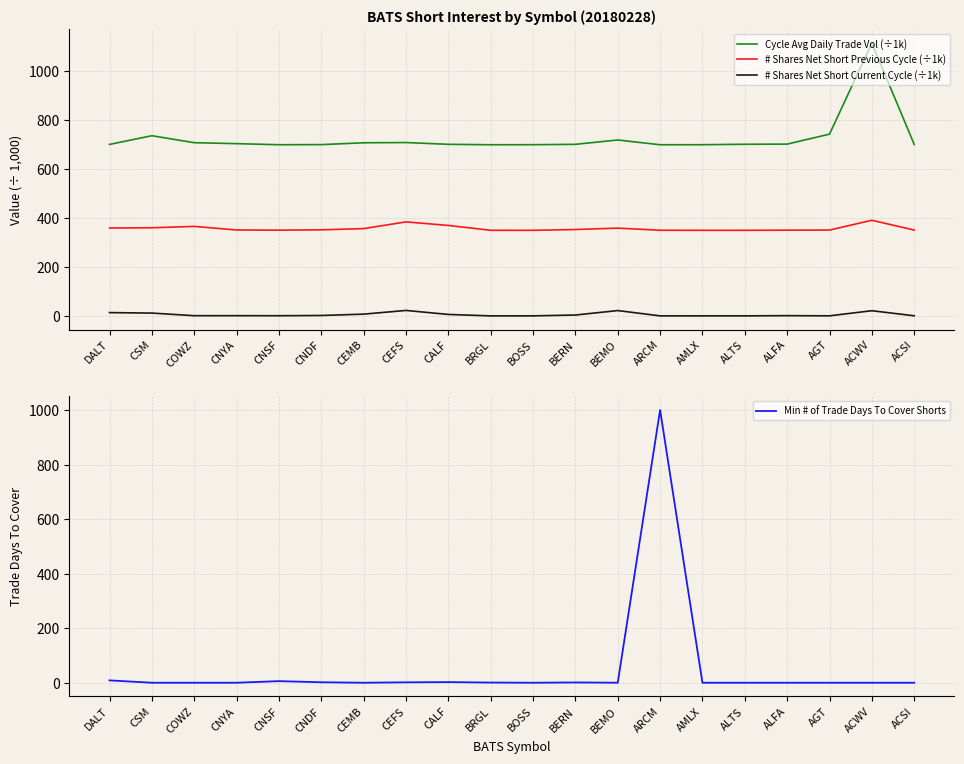

What is the value of the Min # of Trade Days To Cover Shorts point at the 20th from the left?

9.6